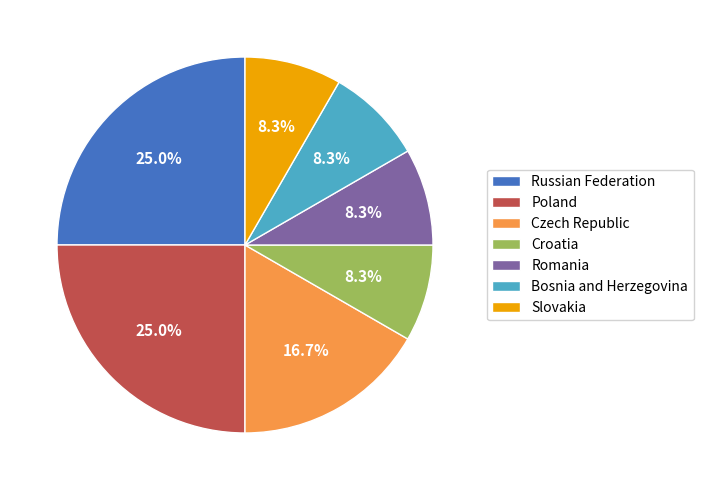

Is there any slice that represents more than half of the pie?

No